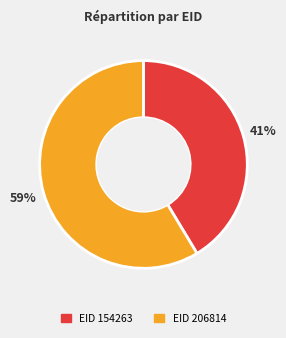

Is there any slice that represents more than half of the pie?

Yes